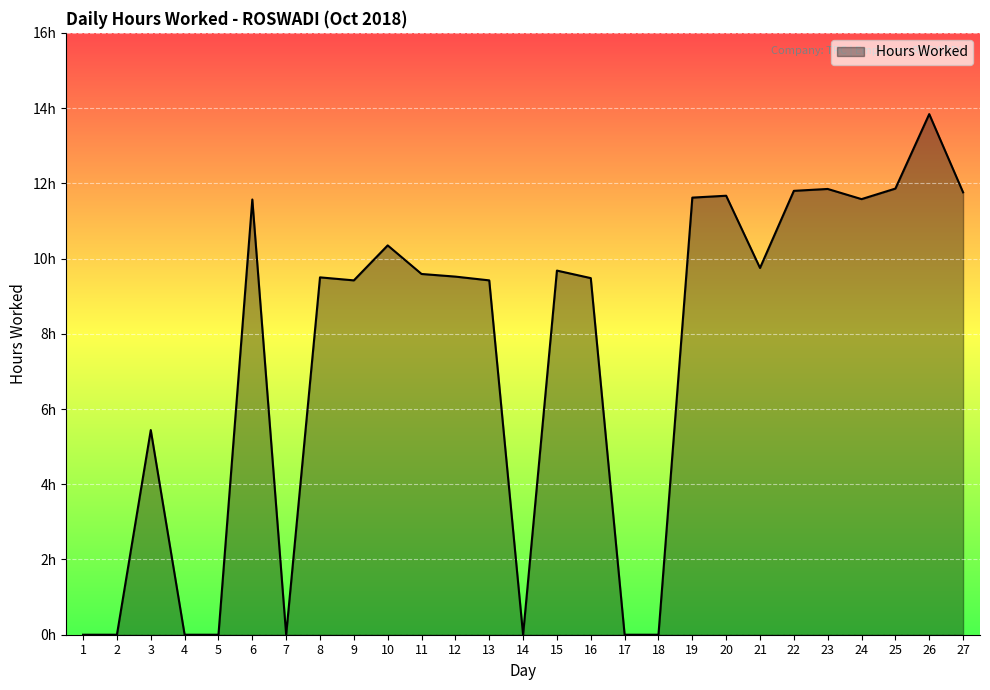

Reading left to right, what are all the values shown in this chart?

0.0	0.0	5.4	0.0	0.0	11.6	0.0	9.5	9.4	10.3	9.6	9.5	9.4	0.0	9.7	9.5	0.0	0.0	11.6	11.7	9.8	11.8	11.8	11.6	11.9	13.8	11.8